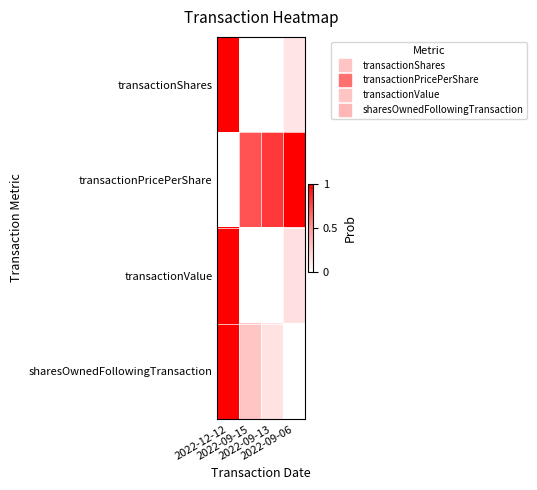

Reading left to right, what are all the values shown in this chart?

transactionShares: 2022-12-12=1.0	2022-09-15=0.0	2022-09-13=0.0	2022-09-06=0.1
transactionPricePerShare: 2022-12-12=0.0	2022-09-15=0.7	2022-09-13=0.8	2022-09-06=1.0
transactionValue: 2022-12-12=1.0	2022-09-15=0.0	2022-09-13=0.0	2022-09-06=0.2
sharesOwnedFollowingTransaction: 2022-12-12=1.0	2022-09-15=0.3	2022-09-13=0.1	2022-09-06=0.0